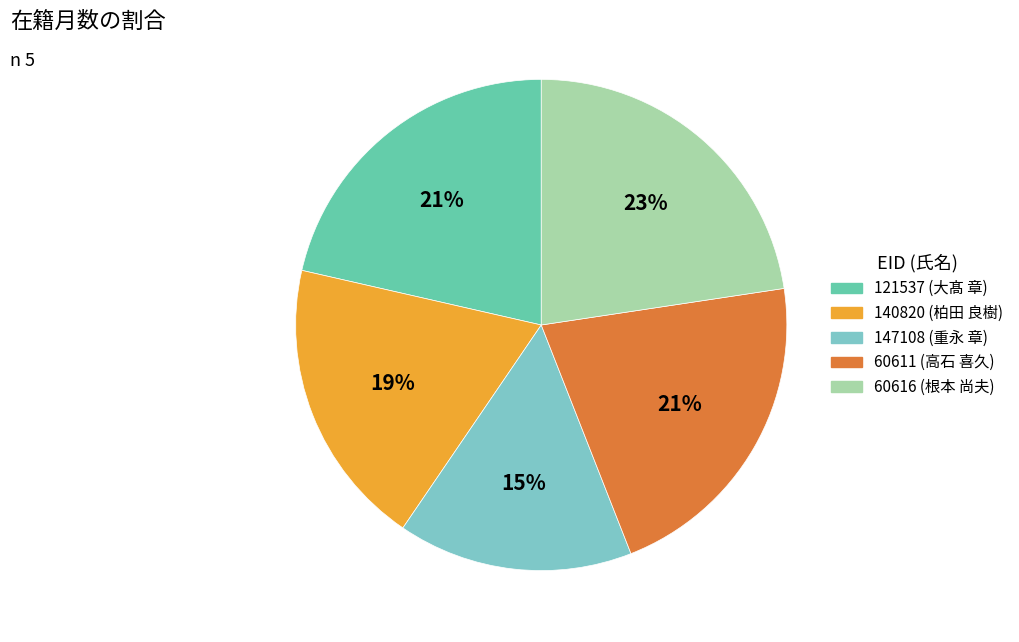

Is 60611 the majority of the pie?

No